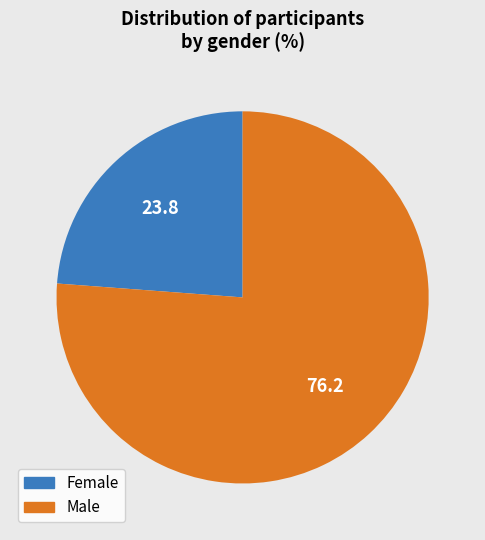

Count the number of slices in the pie.

2